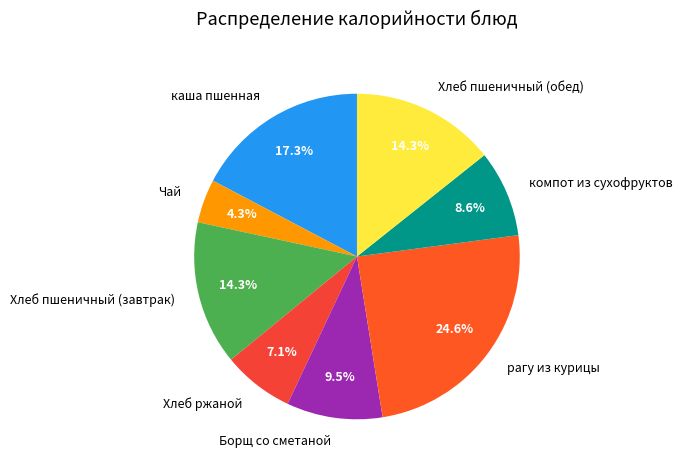

What is the smallest slice in the pie chart?

Чай